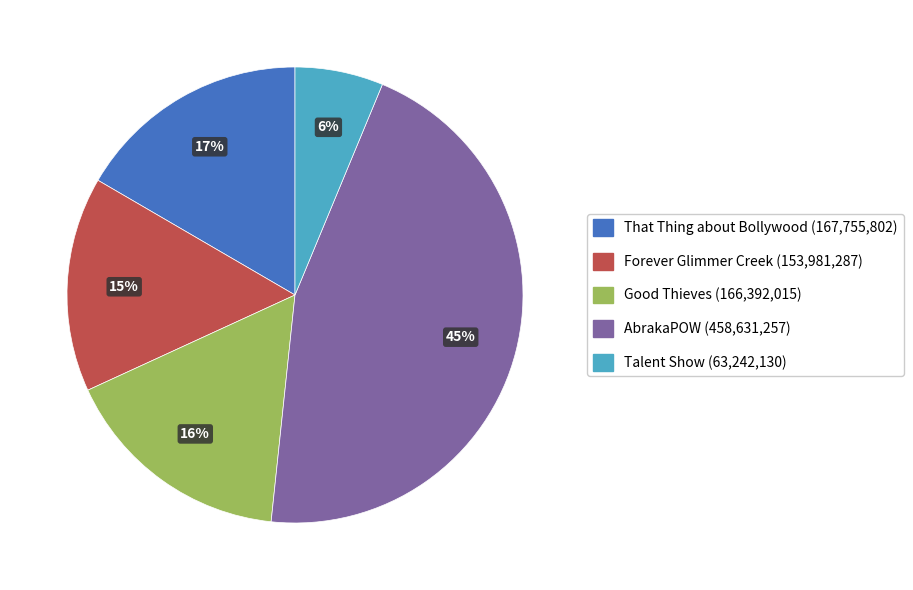

Is it true that Talent Show is 1% of the pie?

False